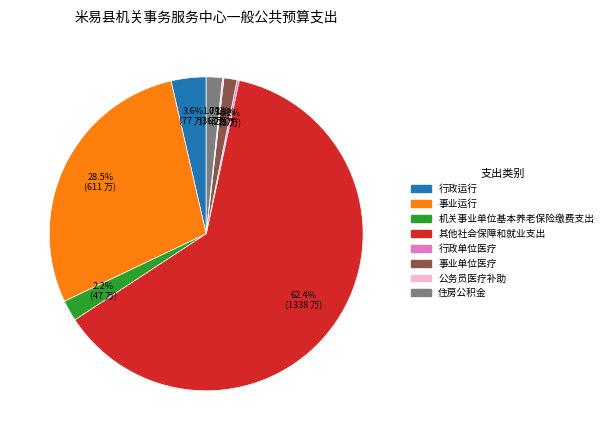

Which slice is the largest?

其他社会保障和就业支出